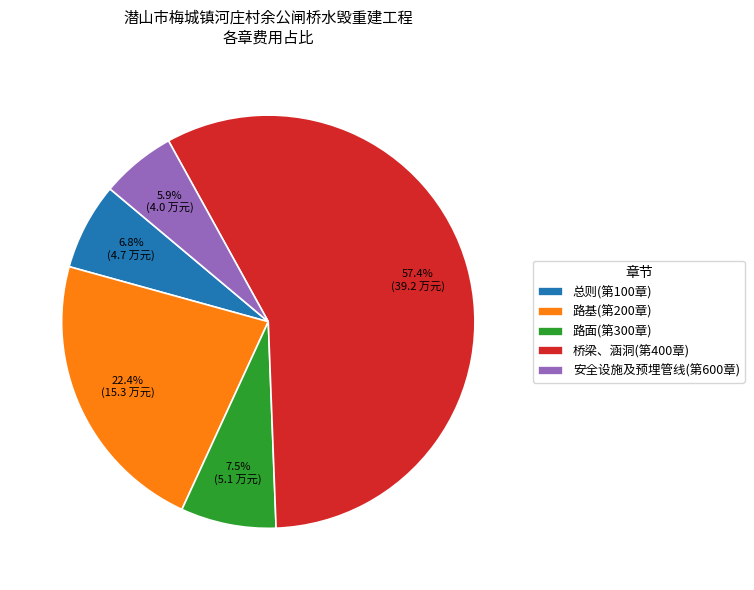

Between 安全设施及预埋管线(第600章) and 桥梁、涵洞(第400章), which is larger?

桥梁、涵洞(第400章)